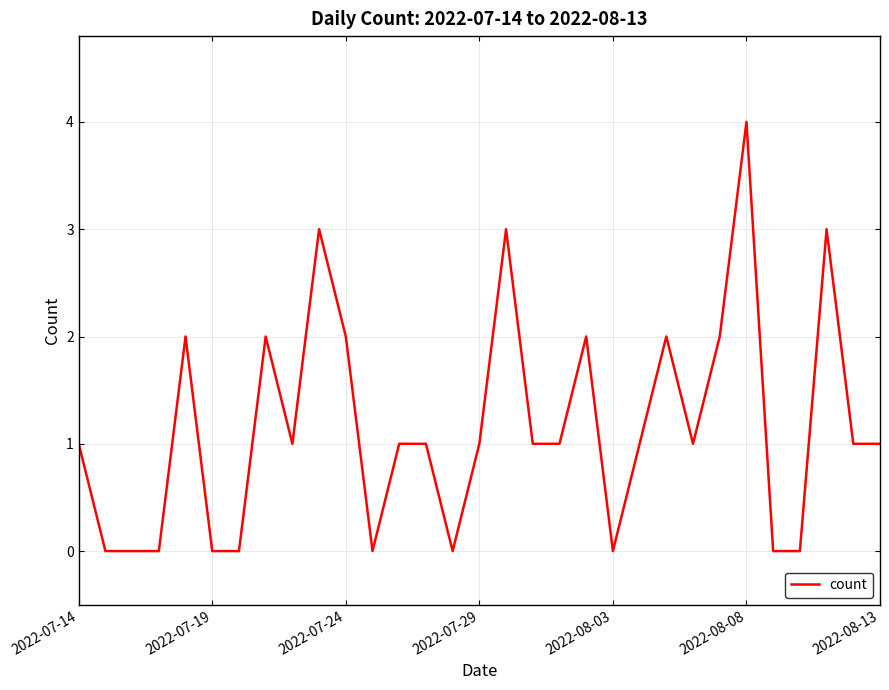

How many series are shown in this chart?

1